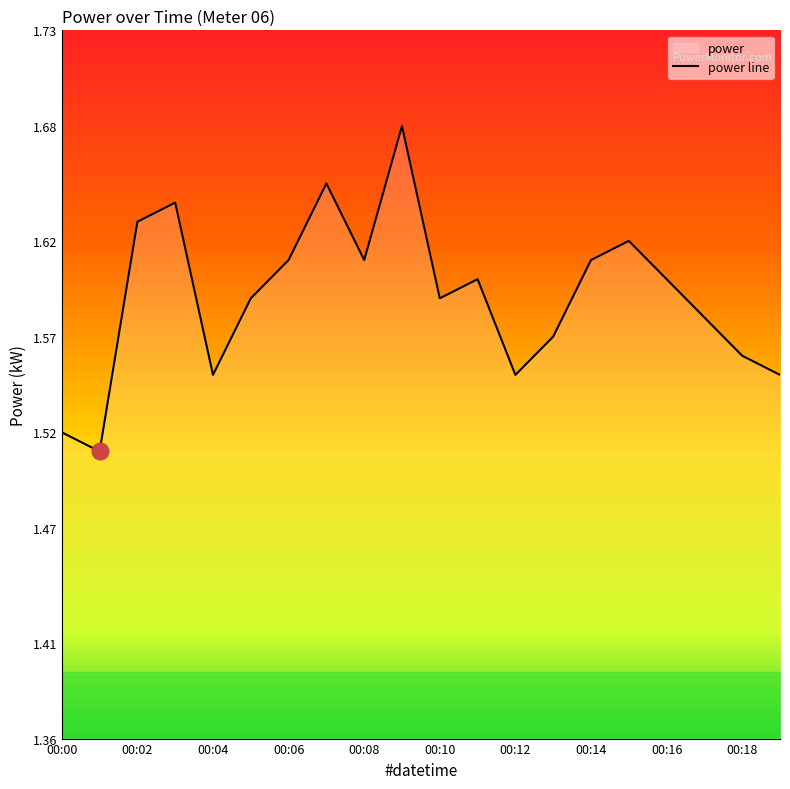

True or false: there are more than 0 points higher than both neighbors.

True